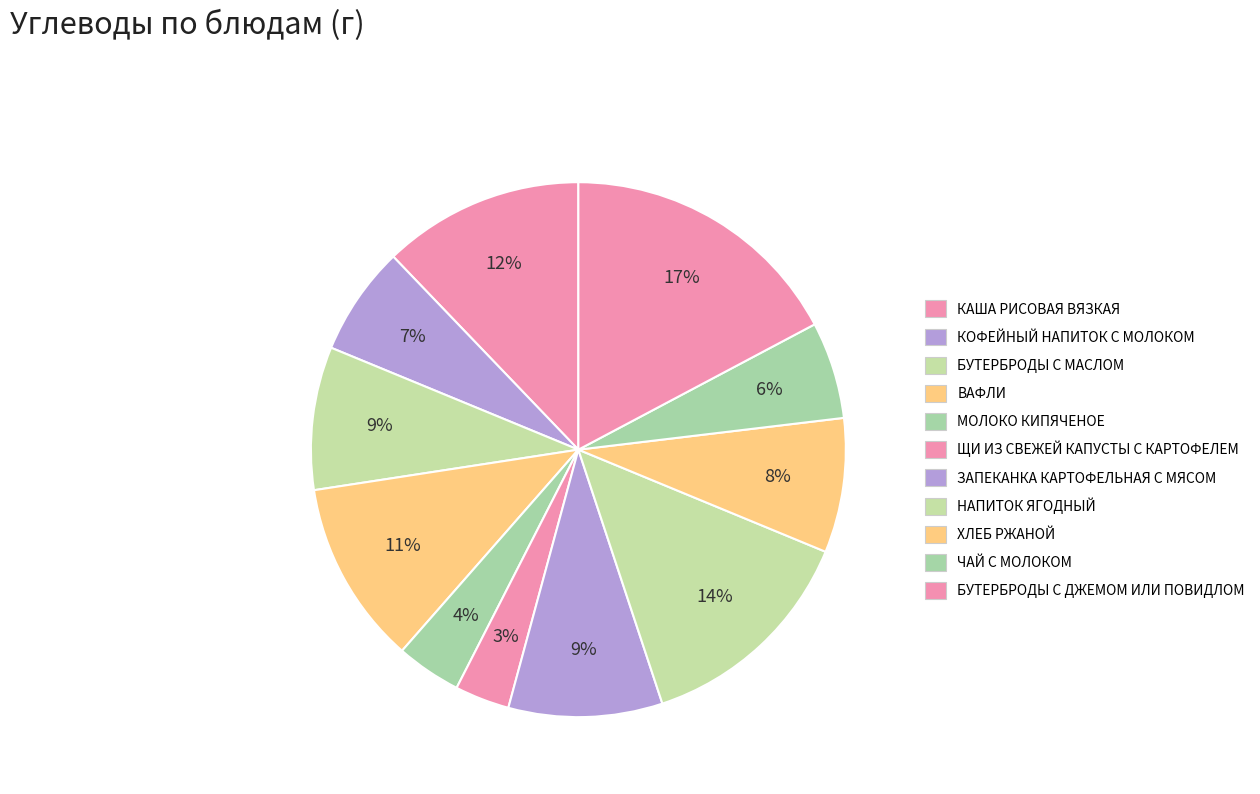

How many slices are in this pie chart?

11